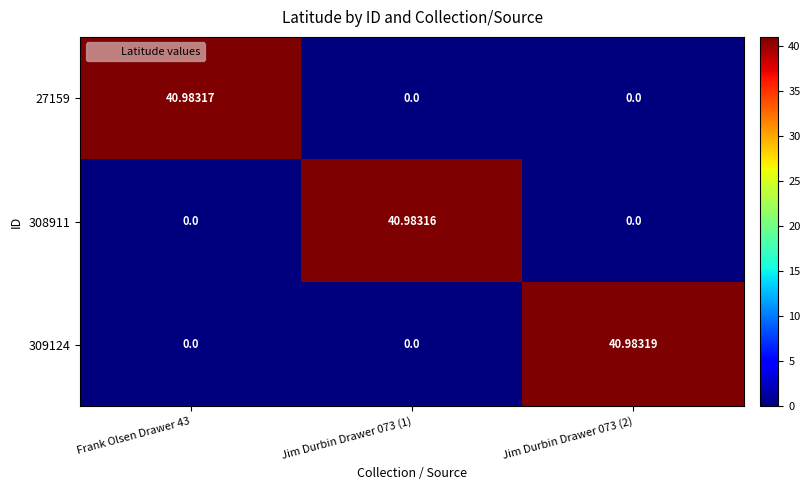

Count the number of categories in the chart.

3